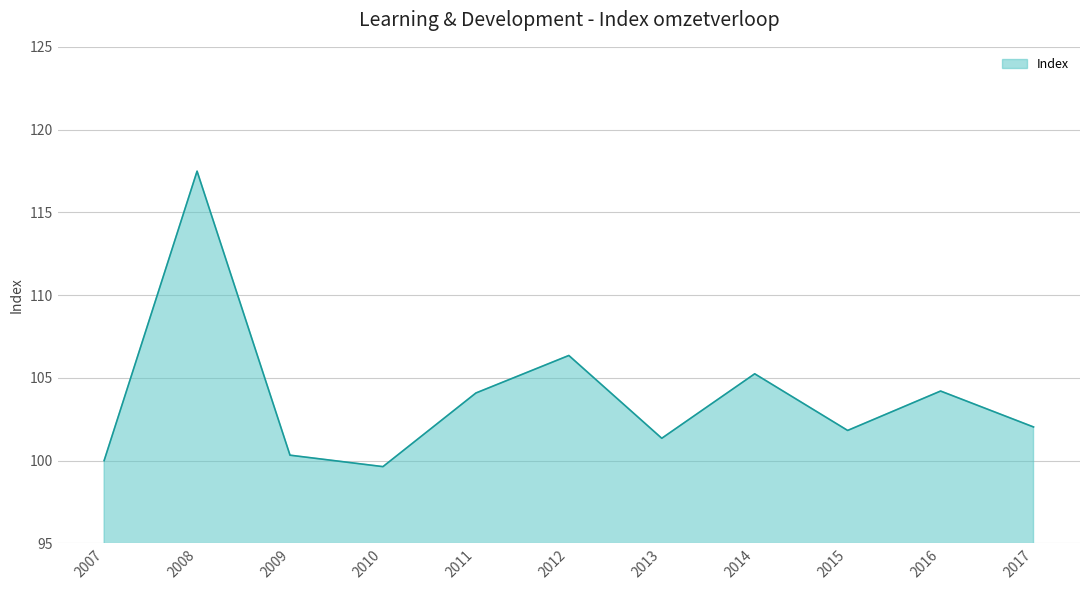

Where does the data first go above 102?

2008